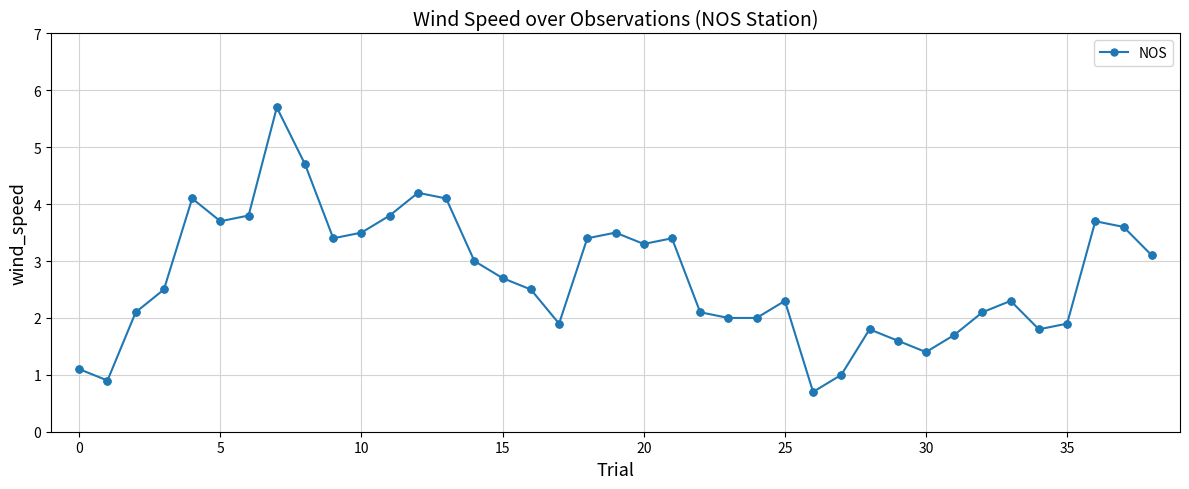

What is the smallest value displayed?

0.7